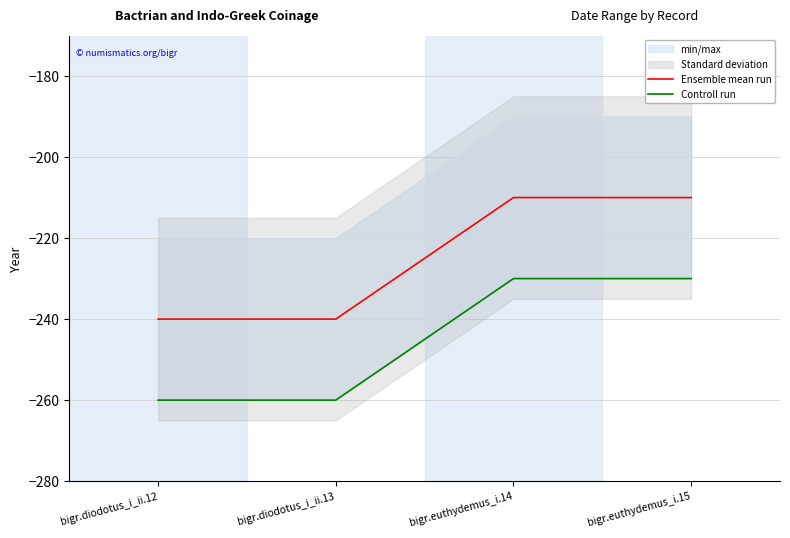

How many values in the Ensemble mean run series are below -210?

2